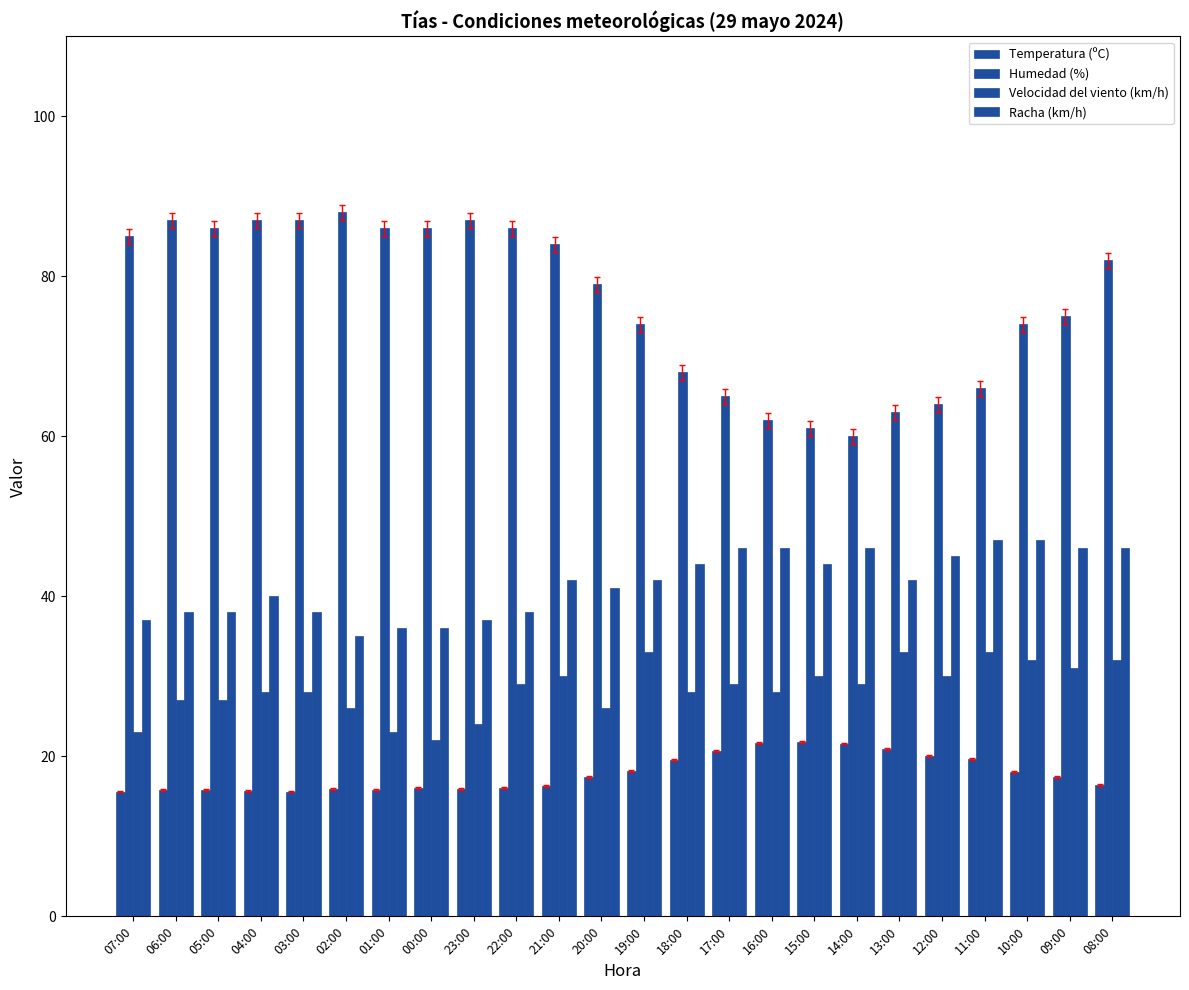

Does the chart contain any negative values?

No